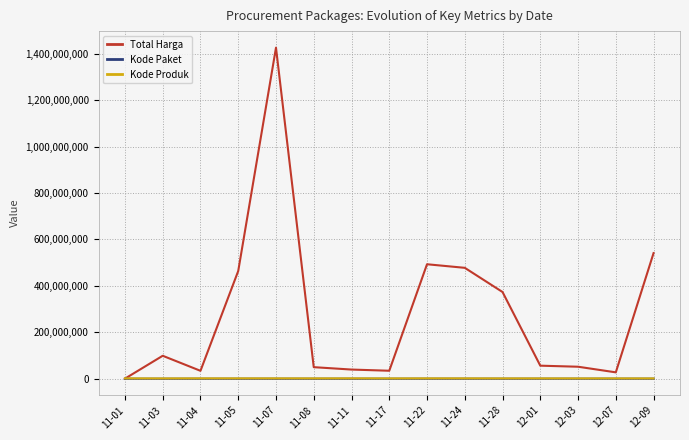

Where is Total Harga nearest to the value 713100750?

12-09